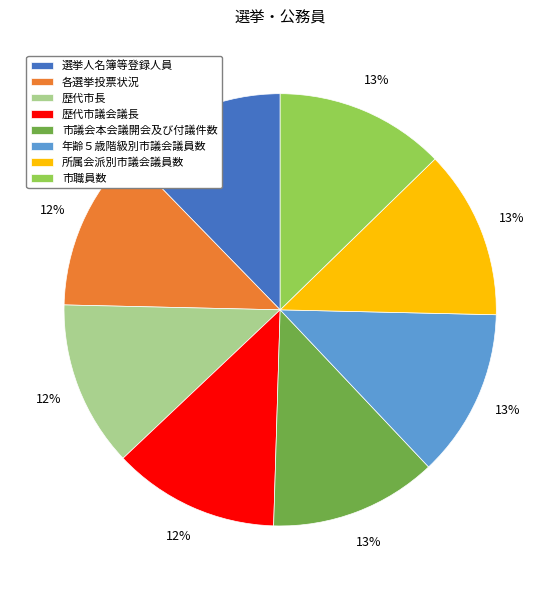

To the nearest percent, what is the average slice percentage?

12%